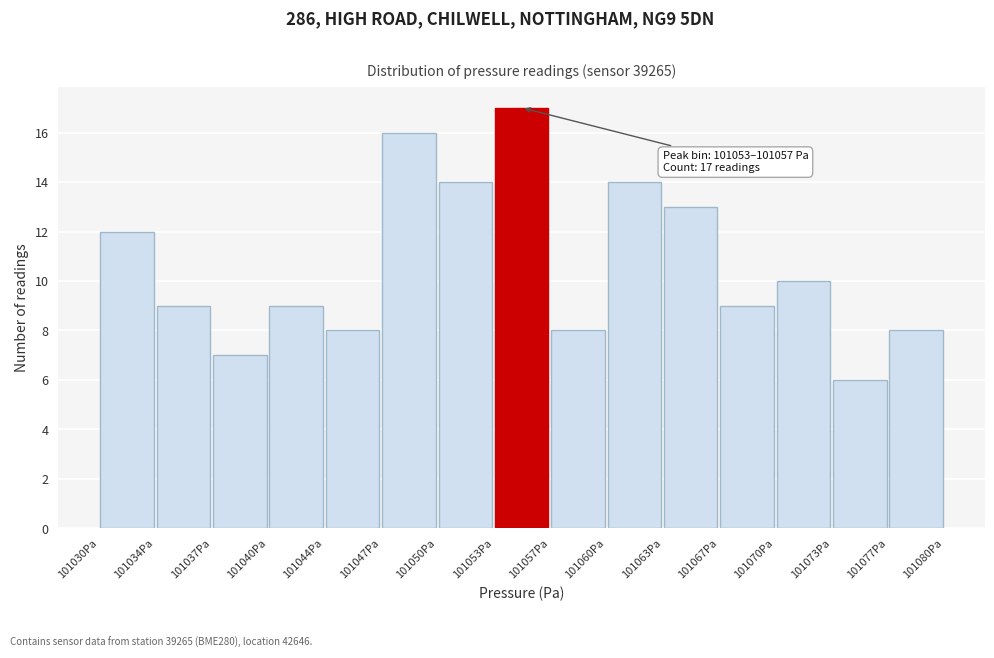

Over which range of the x-axis is the bar tallest?

101053.5 to 101057.0